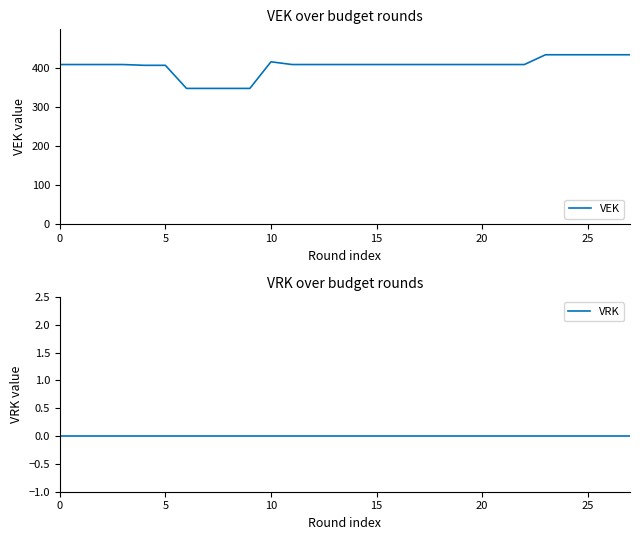

Reading left to right, what are all the values shown in this chart?

VEK: 408	408	408	408	406	406	347	347	347	347	415	408	408	408	408	408	408	408	408	408	408	408	408	433	433	433	433	433
VRK: 0	0	0	0	0	0	0	0	0	0	0	0	0	0	0	0	0	0	0	0	0	0	0	0	0	0	0	0